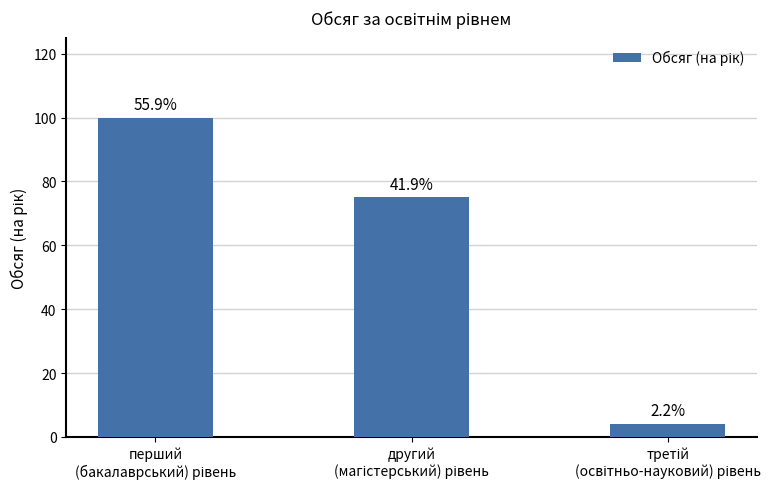

Are the bars horizontal?

No